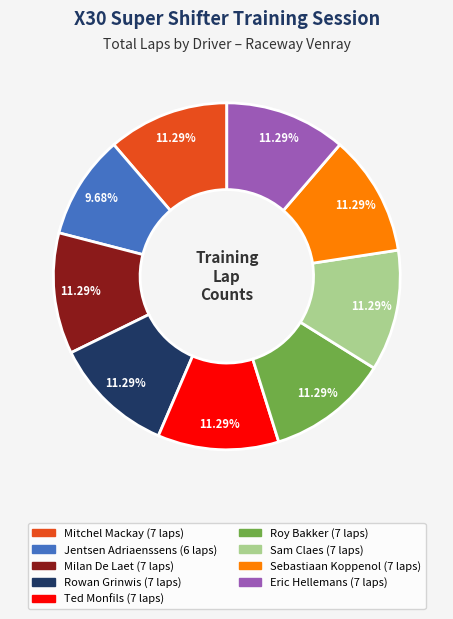

Which category has the smallest portion of the pie?

Jentsen Adriaenssens